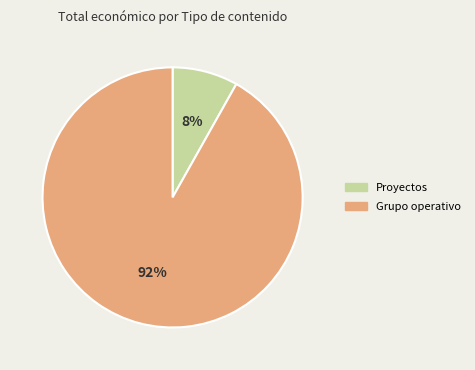

Rank the categories by value from highest to lowest.

Grupo operativo, Proyectos